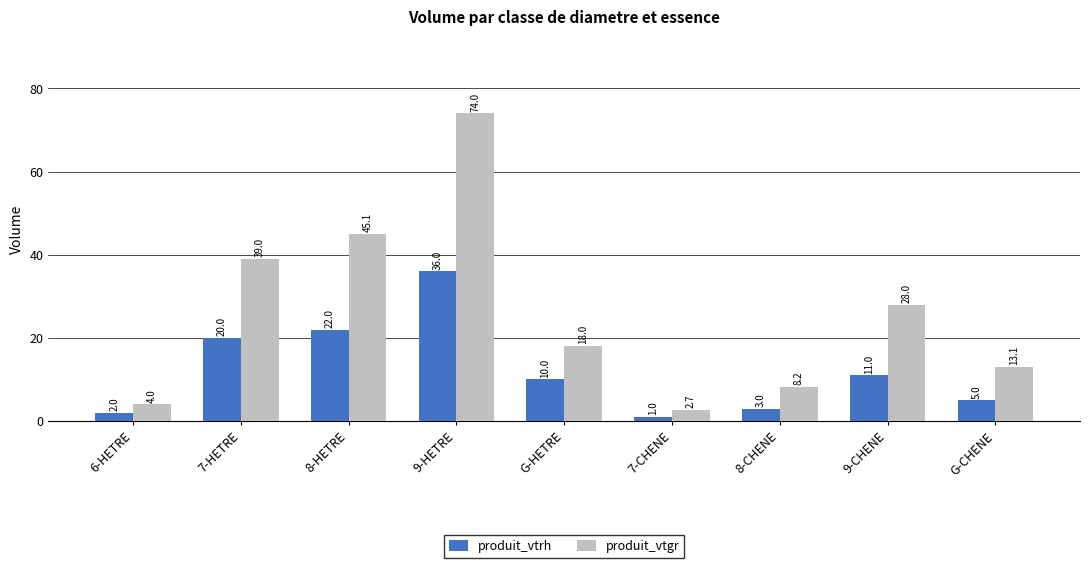

The produit_vtrh series shows 1.3 at G-CHENE. True or false?

False